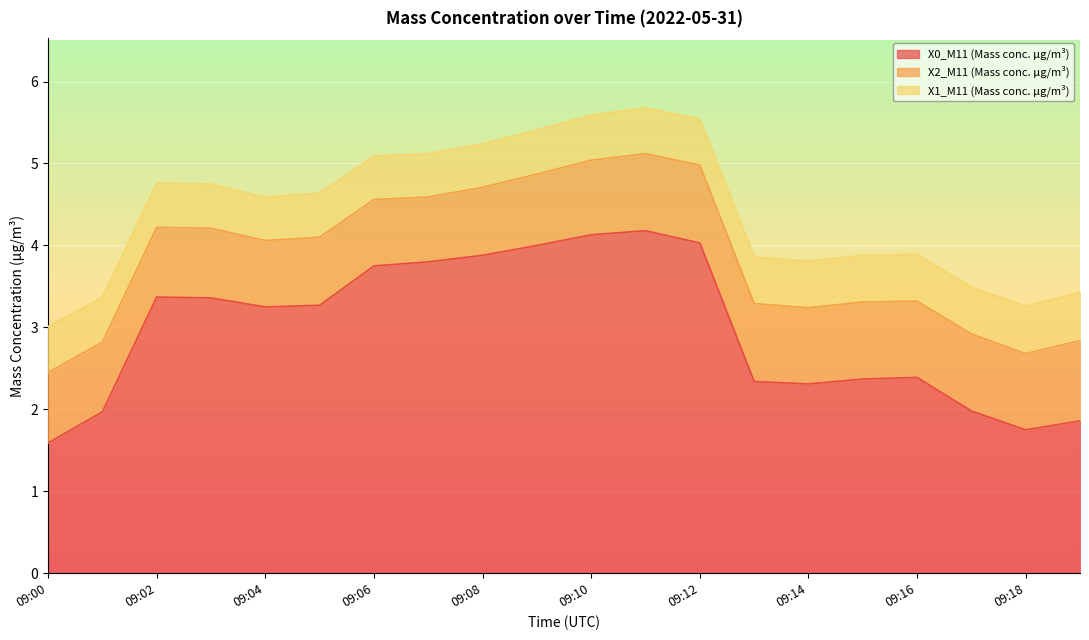

True or false: X1_M11 (Mass conc. μg/m³) and X2_M11 (Mass conc. μg/m³) cross at least once.

False